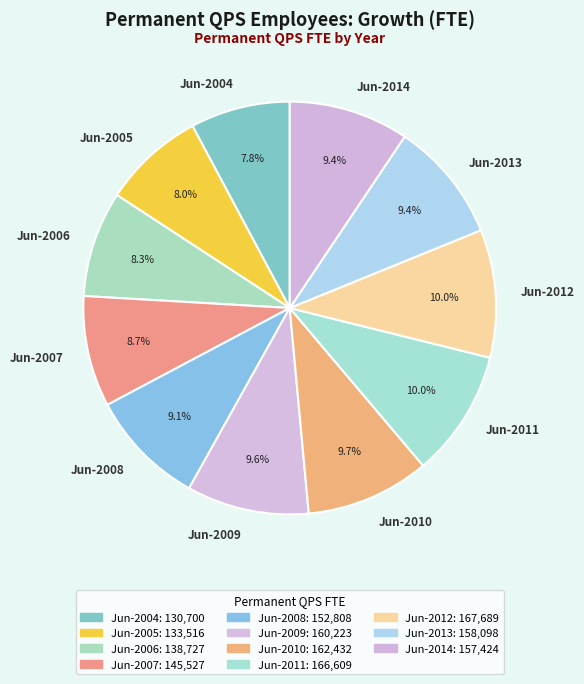

Which has a higher value, Jun-2007 or Jun-2010?

Jun-2010